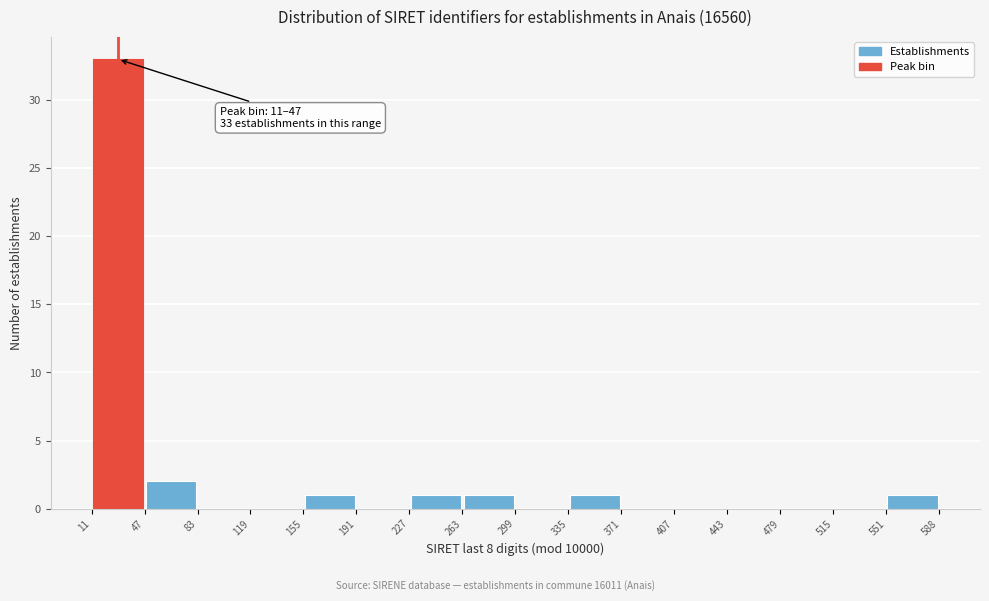

Over which range of the x-axis is the bar tallest?

11 to 47